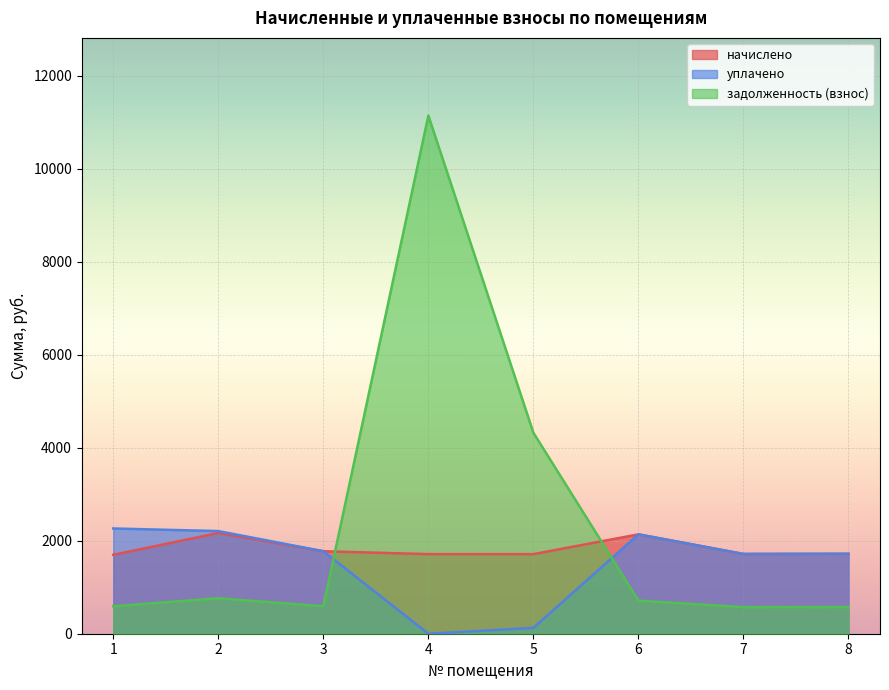

What is the difference between the second highest and second lowest values in the уплачено series?

2082.5